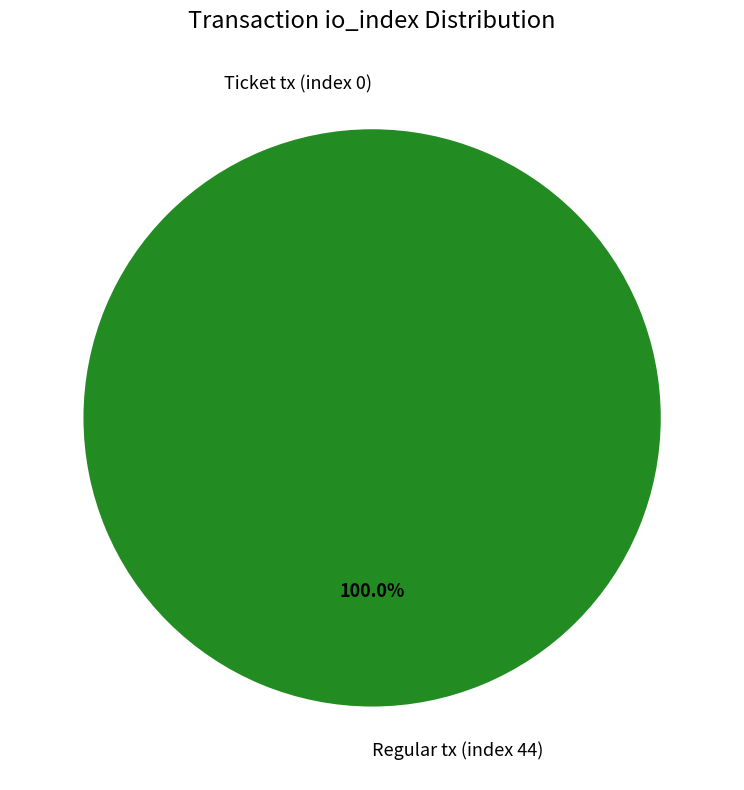

To the nearest percent, what is the combined percentage of Ticket tx (index 0) and Regular tx (index 44)?

100%